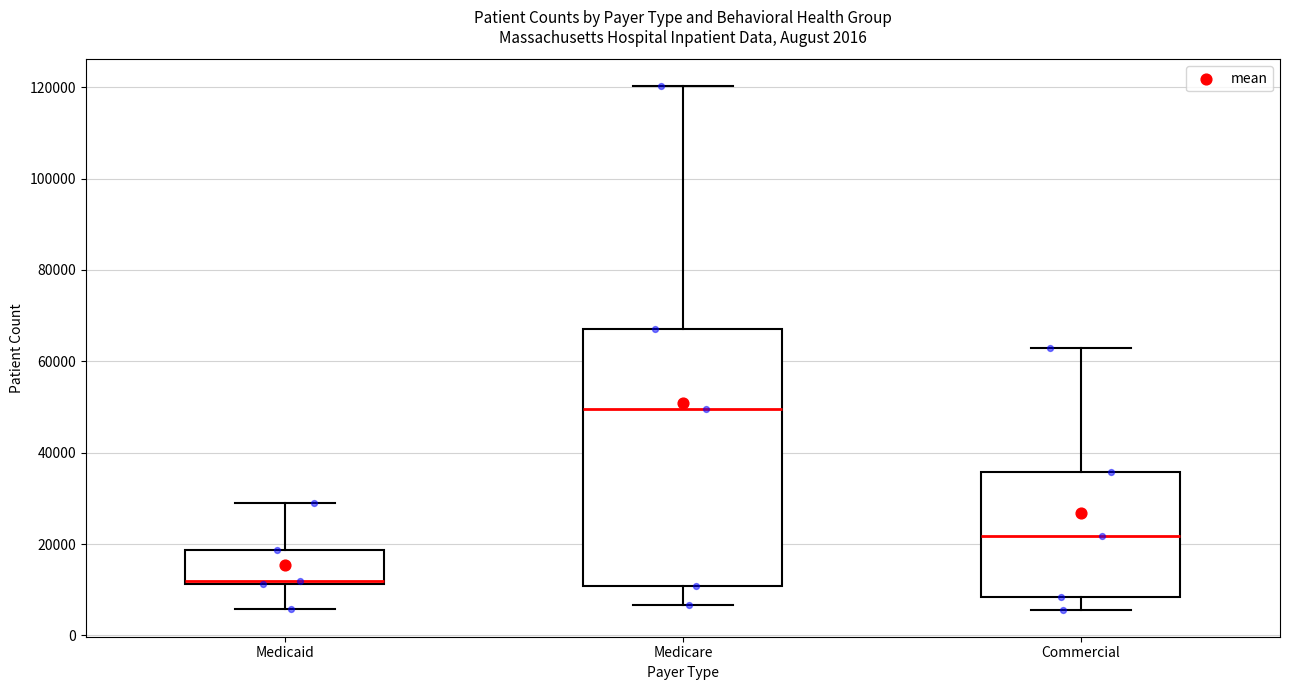

Comparing the boxes themselves (not the whiskers), which one is the tallest?

Medicare